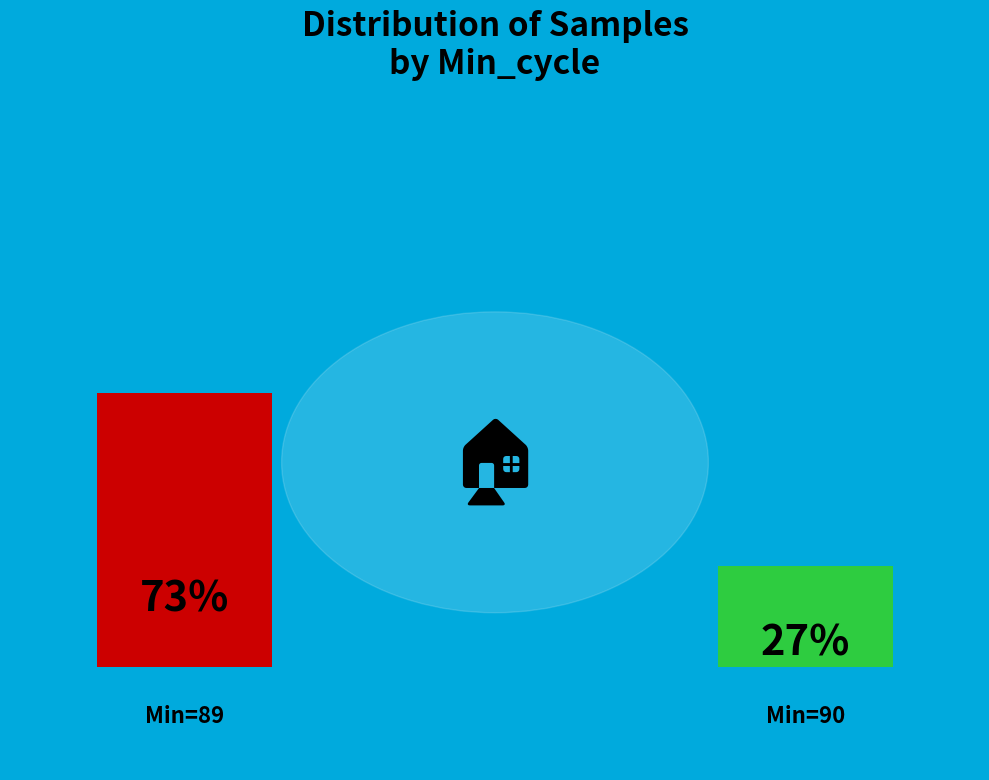

Does 90 represent more than half of the total?

No